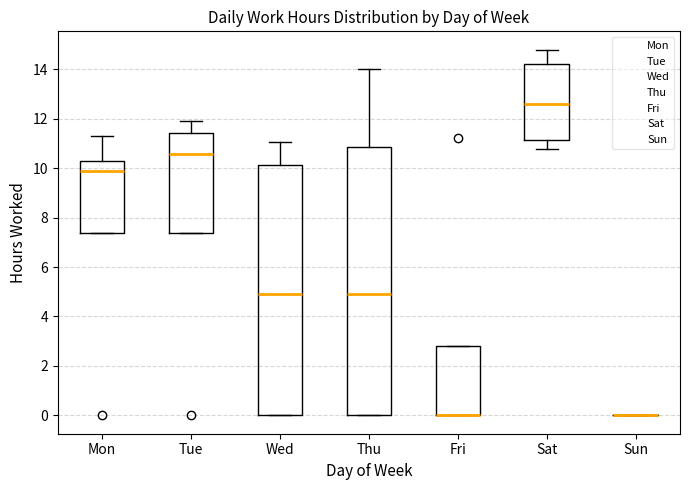

Which box is the tallest, from its lower edge to its upper edge?

Thu